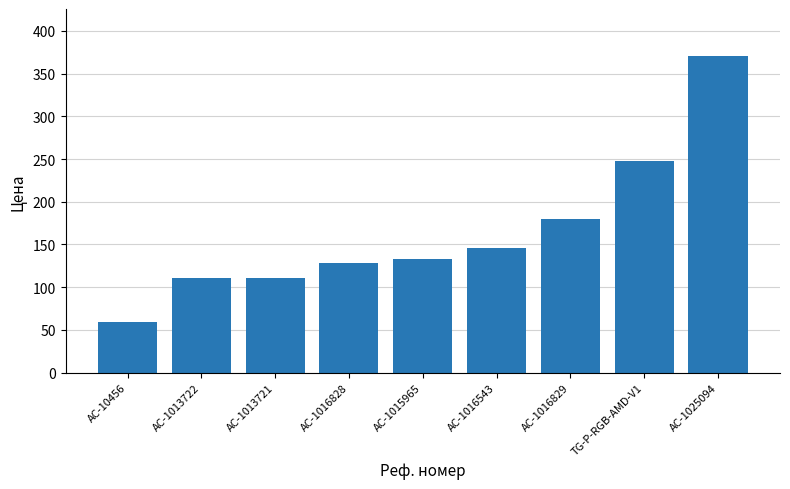

Reading left to right, transcribe all the data shown in this chart.

AC-10456=58.8	AC-1013722=110.9	AC-1013721=110.9	AC-1016828=128.6	AC-1015965=133.2	AC-1016543=146.2	AC-1016829=180.0	TG-P-RGB-AMD-V1=247.9	AC-1025094=370.2